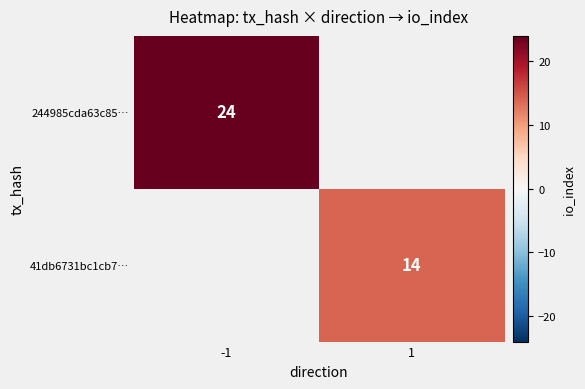

True or false: 41db6731bc1cb7… has a value of 14 at 1.

True